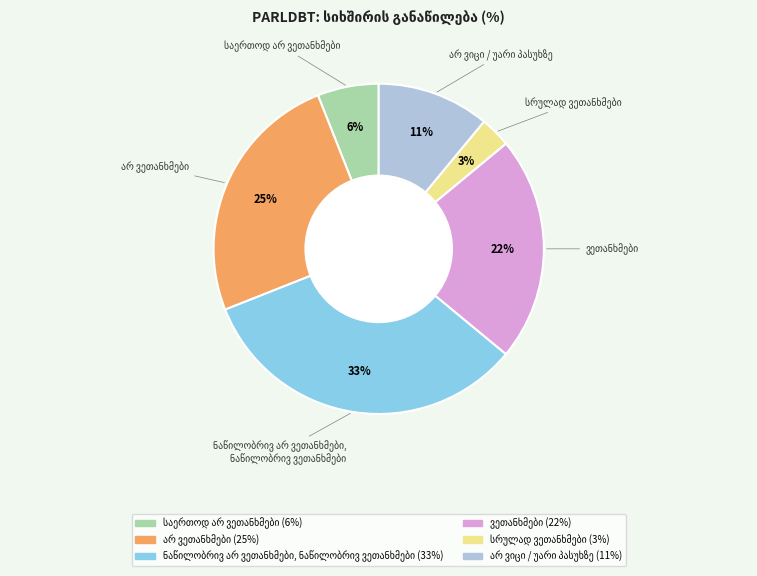

To the nearest percent, what is the average slice percentage?

17%